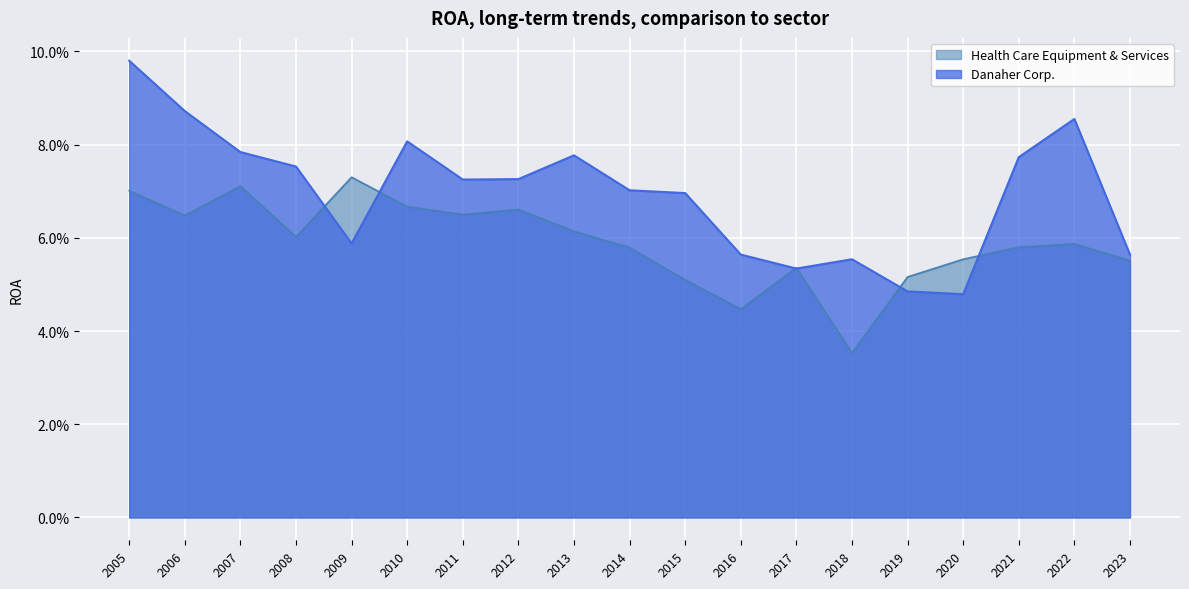

Rank the series at 2008 from highest to lowest value.

Danaher Corp., Health Care Equipment & Services